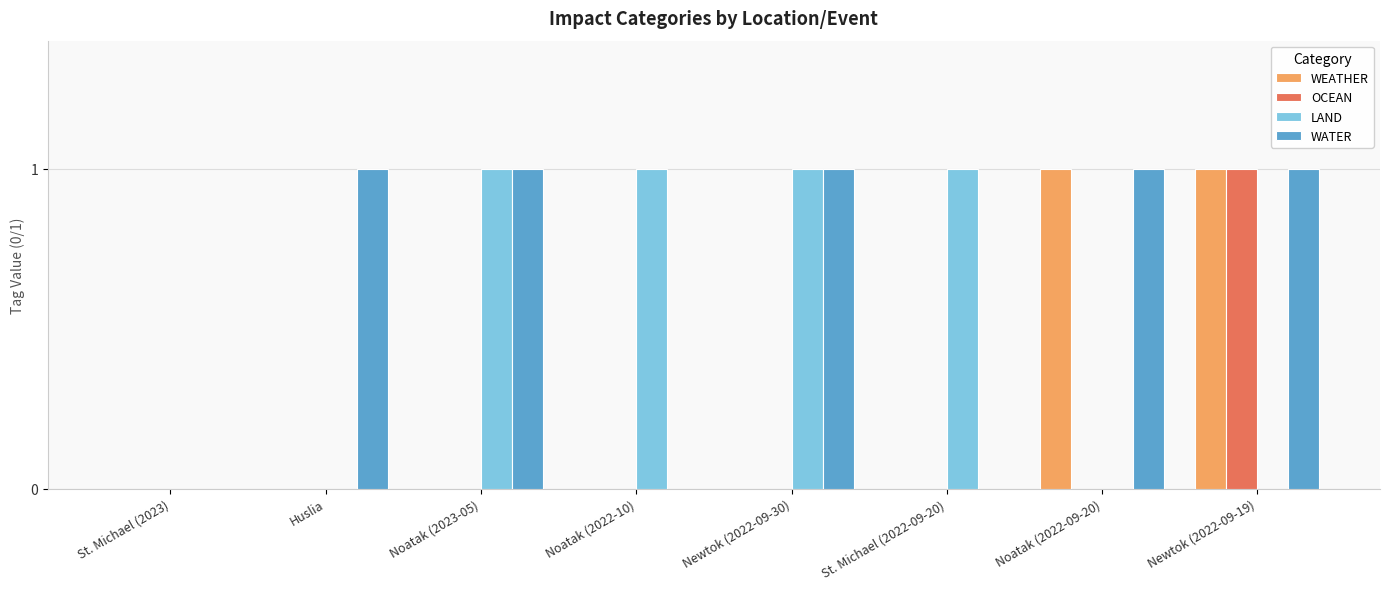

Between Noatak (2023-05) and St. Michael (2022-09-20), which series saw the biggest shift?

WATER